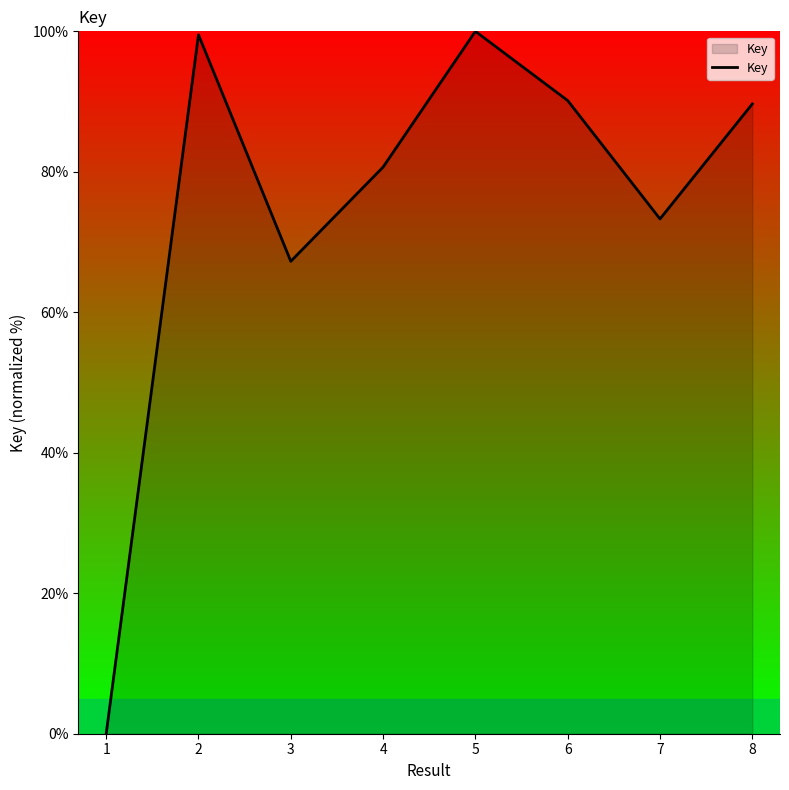

Approximately how many times larger is the value at 8 compared to 5?

0.9